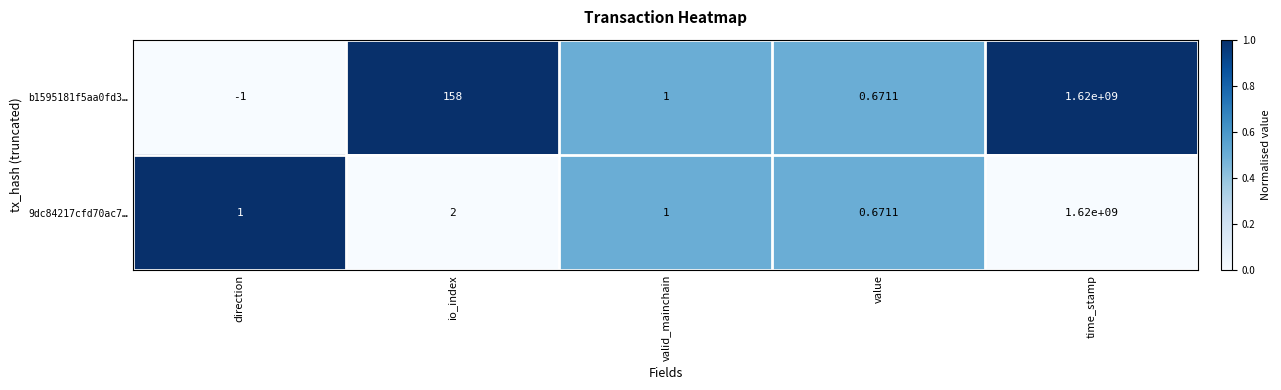

List the labels in order of b1595181f5aa0fd3… value, smallest first.

direction, value, valid_mainchain, io_index, time_stamp